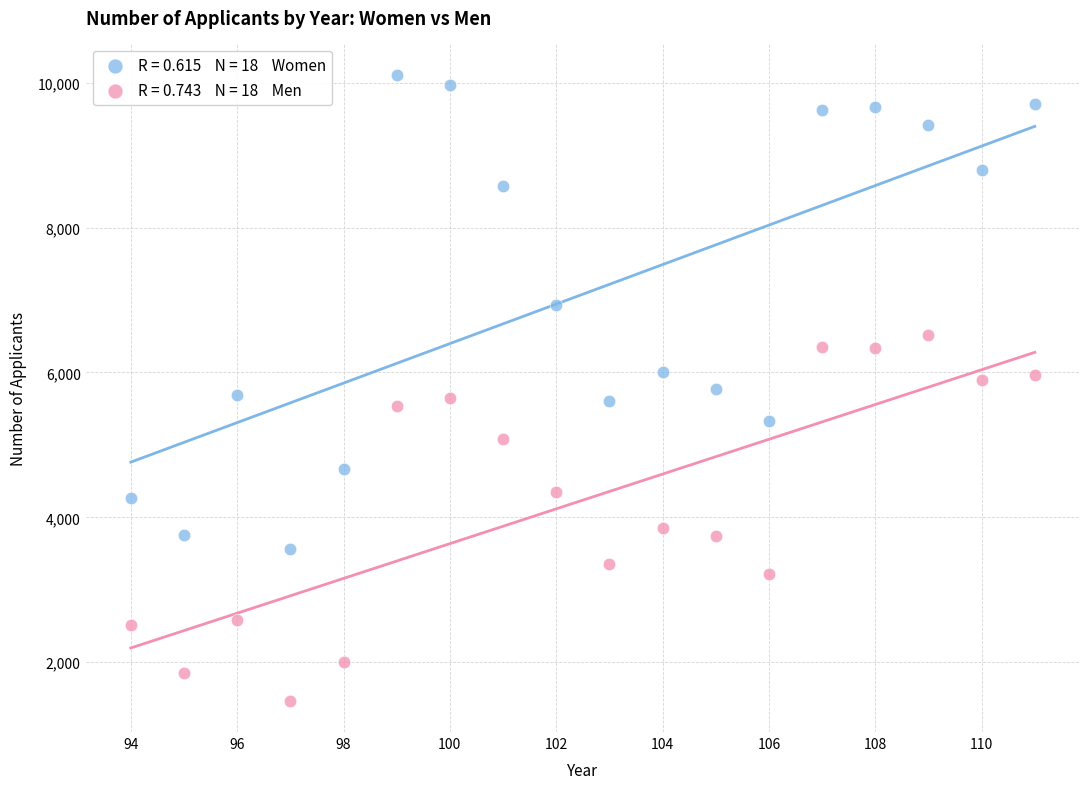

Across all data points, what is the range of Y values (max minus min)?

8641